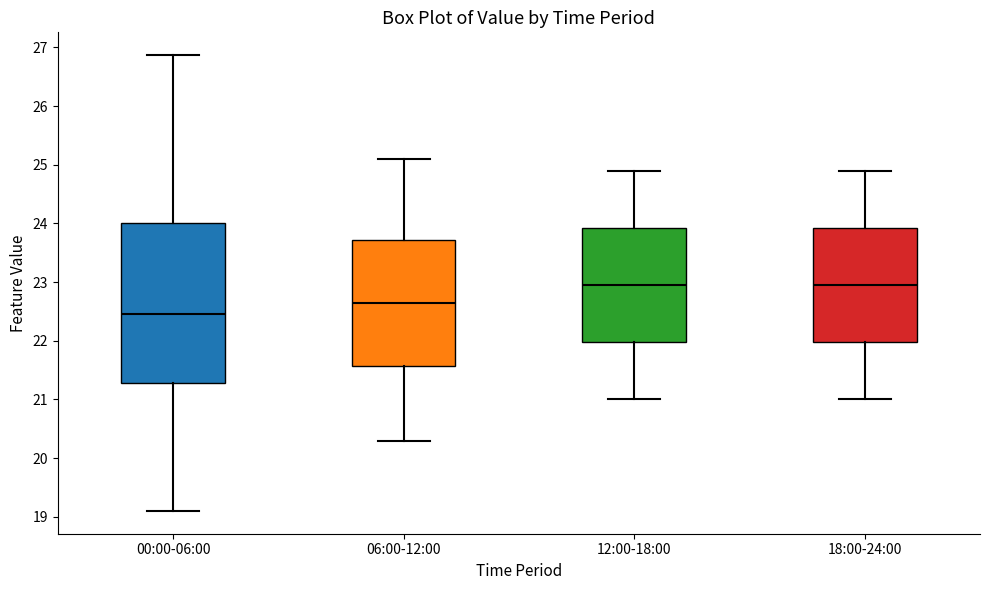

Where is the upper edge of the box for 00:00-06:00 on the y-axis? The values are not printed on the chart, so give them approximately, as read against the axis.

24.0